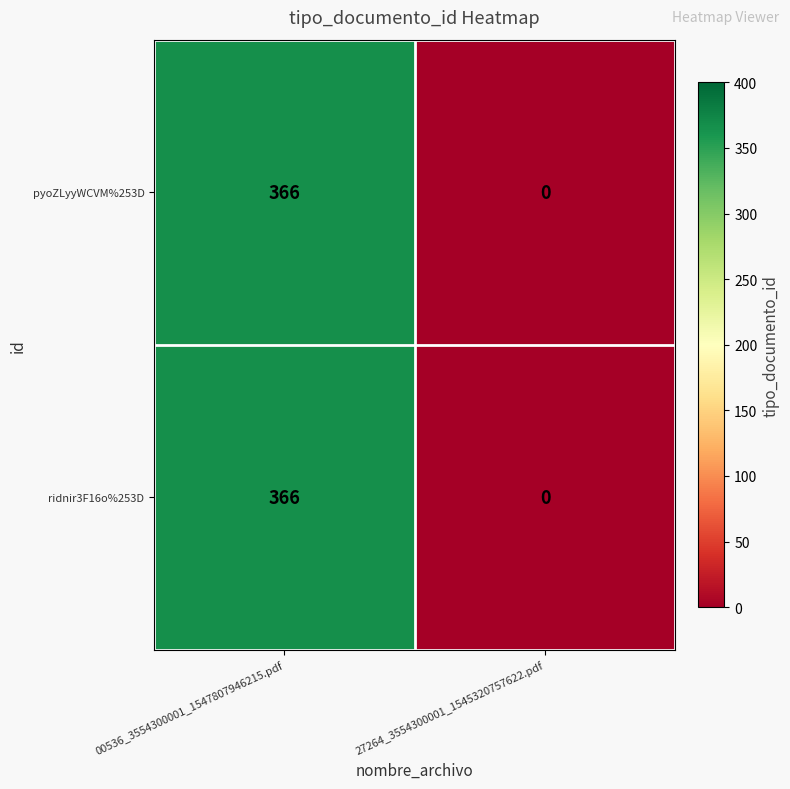

At how many categories does at least one series exceed 305?

1